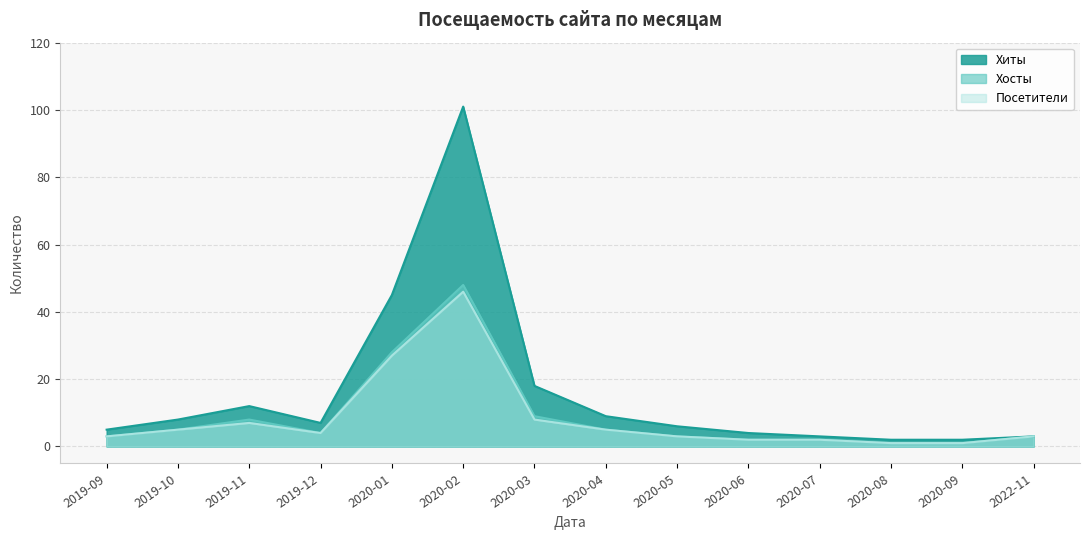

What is the minimum value for Хиты?

2